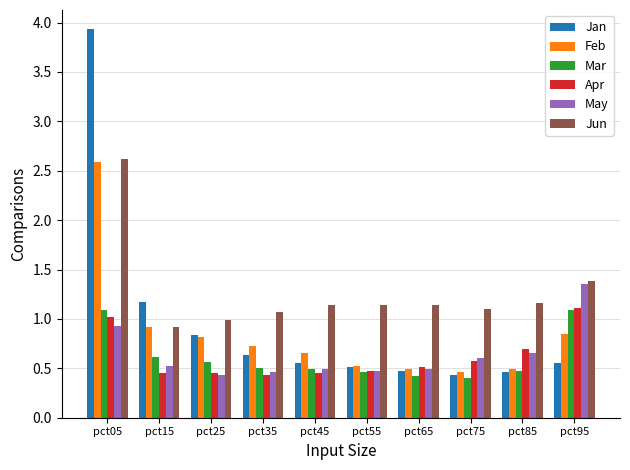

Which series has the widest spread of values?

Jan